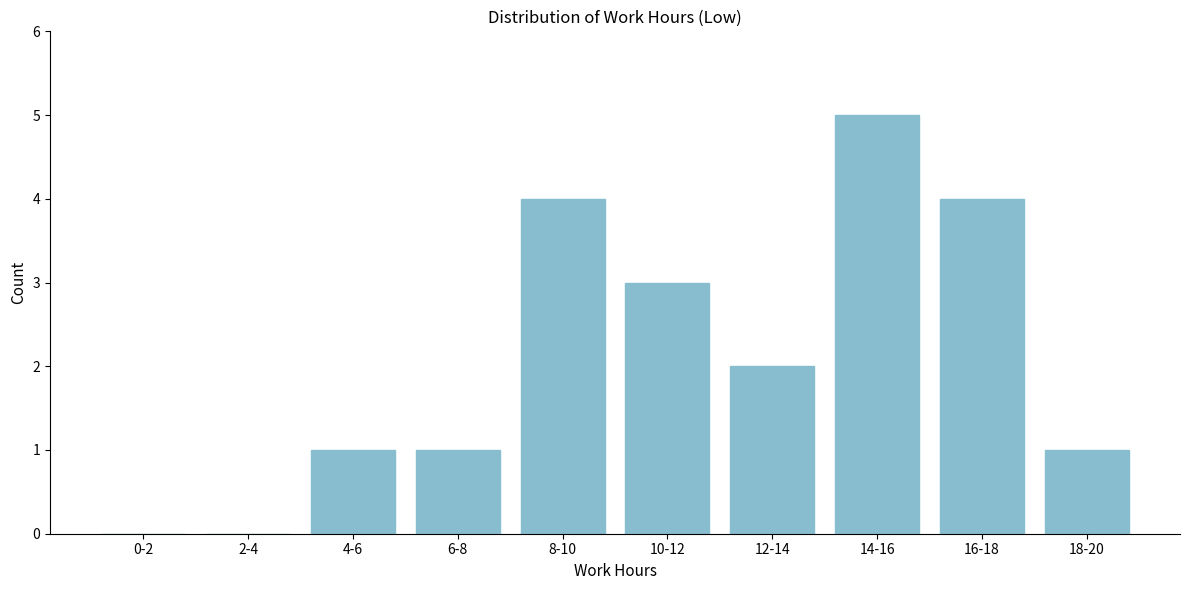

Reading left to right, extract all data points from this chart.

0-2=0	2-4=0	4-6=1	6-8=1	8-10=4	10-12=3	12-14=2	14-16=5	16-18=4	18-20=1